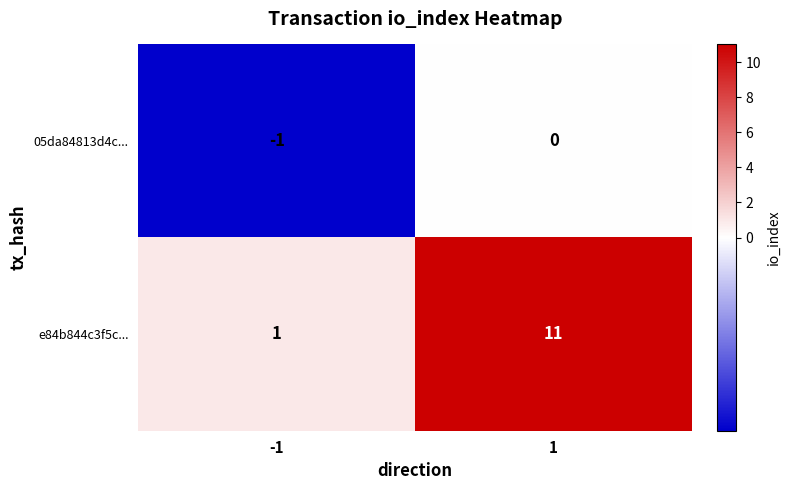

Is it true that e84b844c3f5c... equals 2 at -1?

False